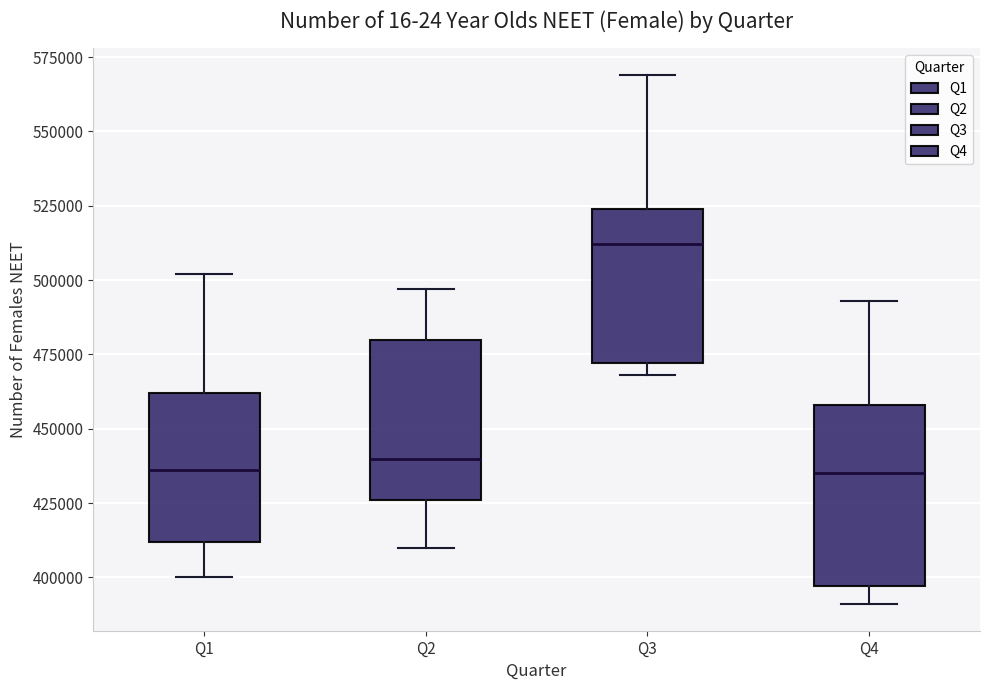

Reading left to right, read every box against the y-axis: the position of its median line, the range the box covers, and the ends of its whiskers. The values are not printed on the chart, so give them approximately, as read against the axis.

Q1: median 435000, box 410000 to 460000, whiskers 400000 to 500000
Q2: median 440000, box 425000 to 480000, whiskers 410000 to 495000
Q3: median 510000, box 470000 to 525000, whiskers 470000 (just below the box's lower edge) to 570000
Q4: median 435000, box 395000 to 460000, whiskers 390000 to 495000